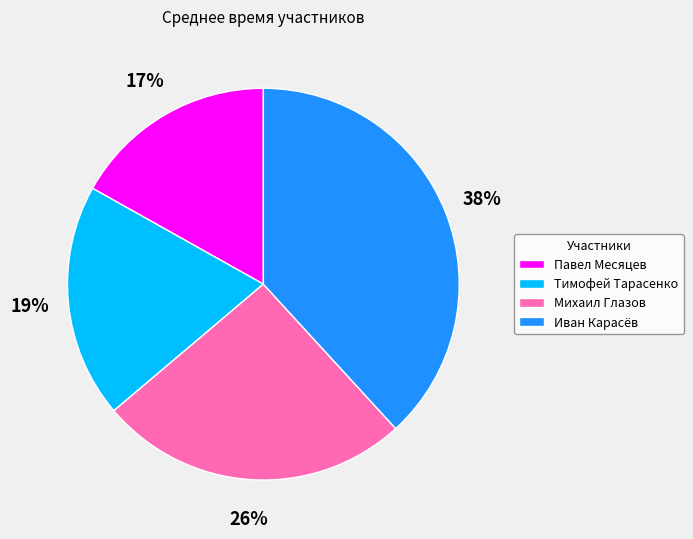

Which has a higher value, Михаил Глазов or Иван Карасёв?

Иван Карасёв